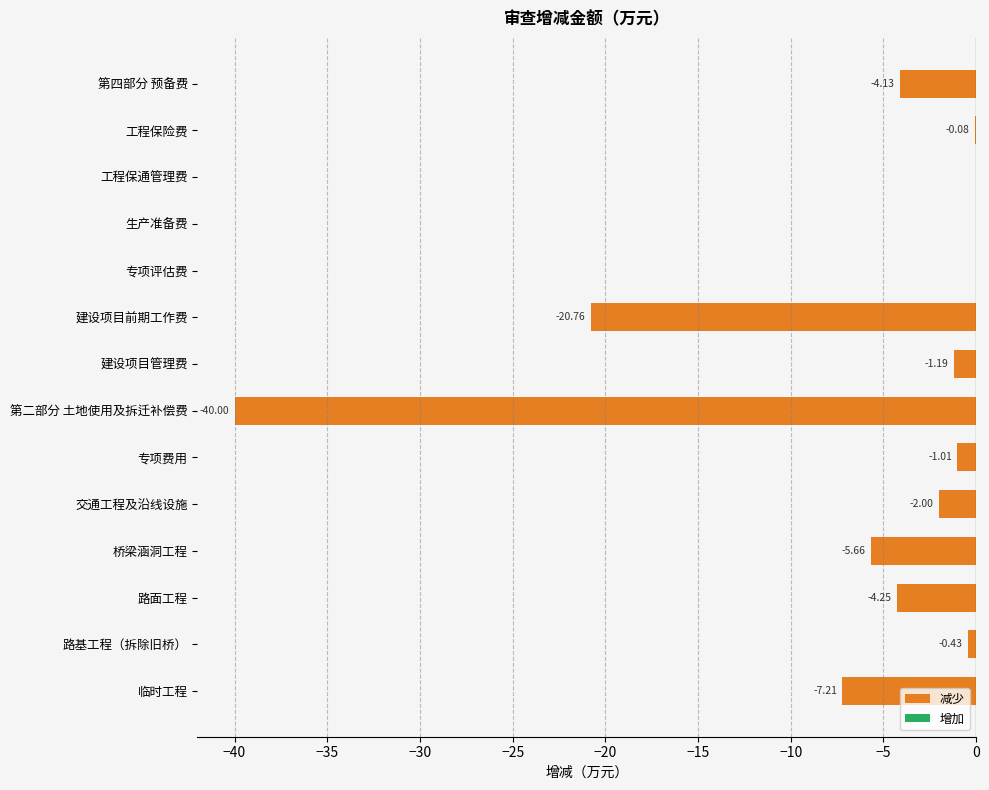

How many distinct data groups are displayed?

1